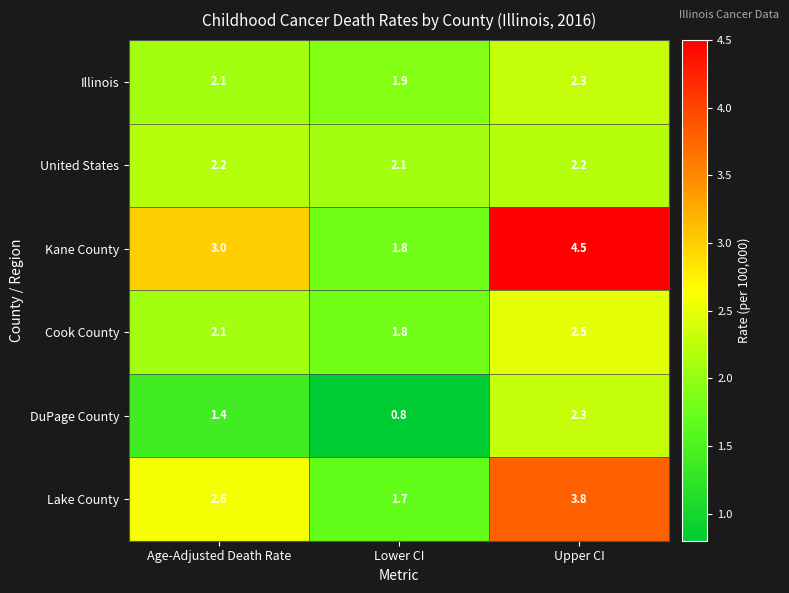

True or false: DuPage County has a value of 0.3 at Age-Adjusted Death Rate.

False